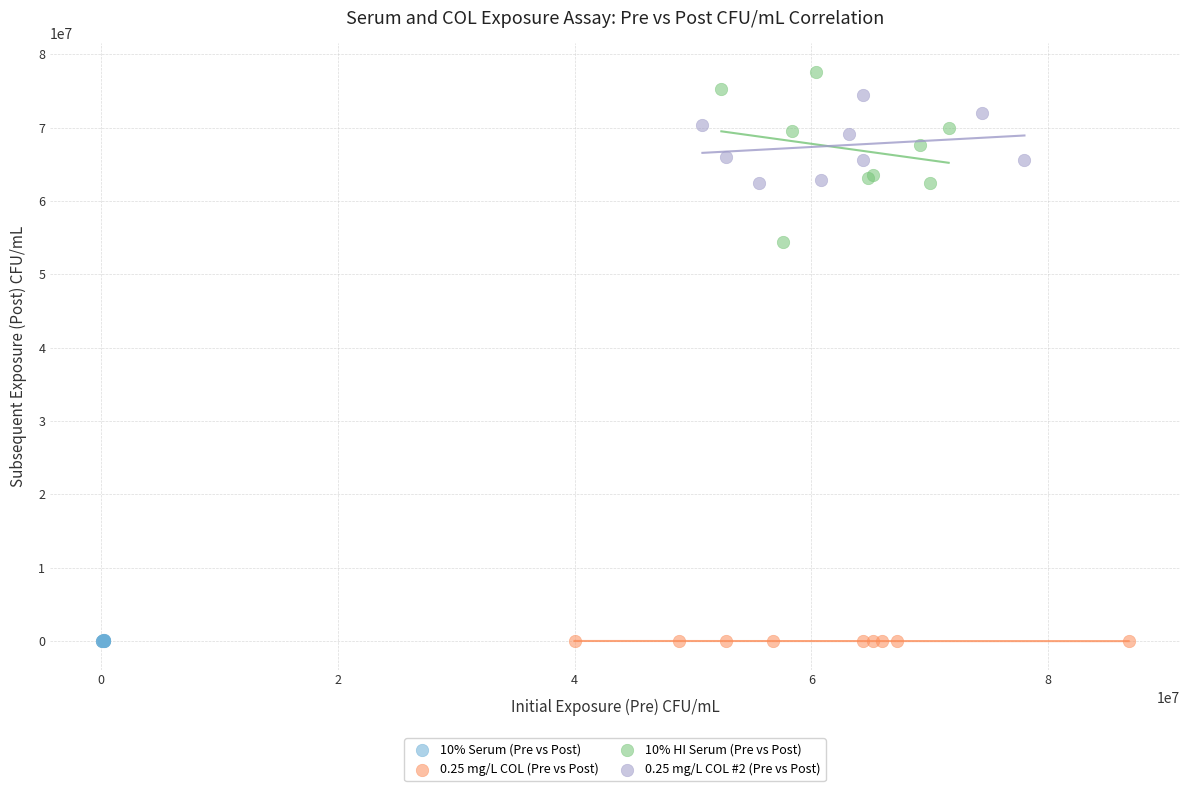

Which series has the largest Y range (max minus min)?

10% HI Serum (Pre vs Post)